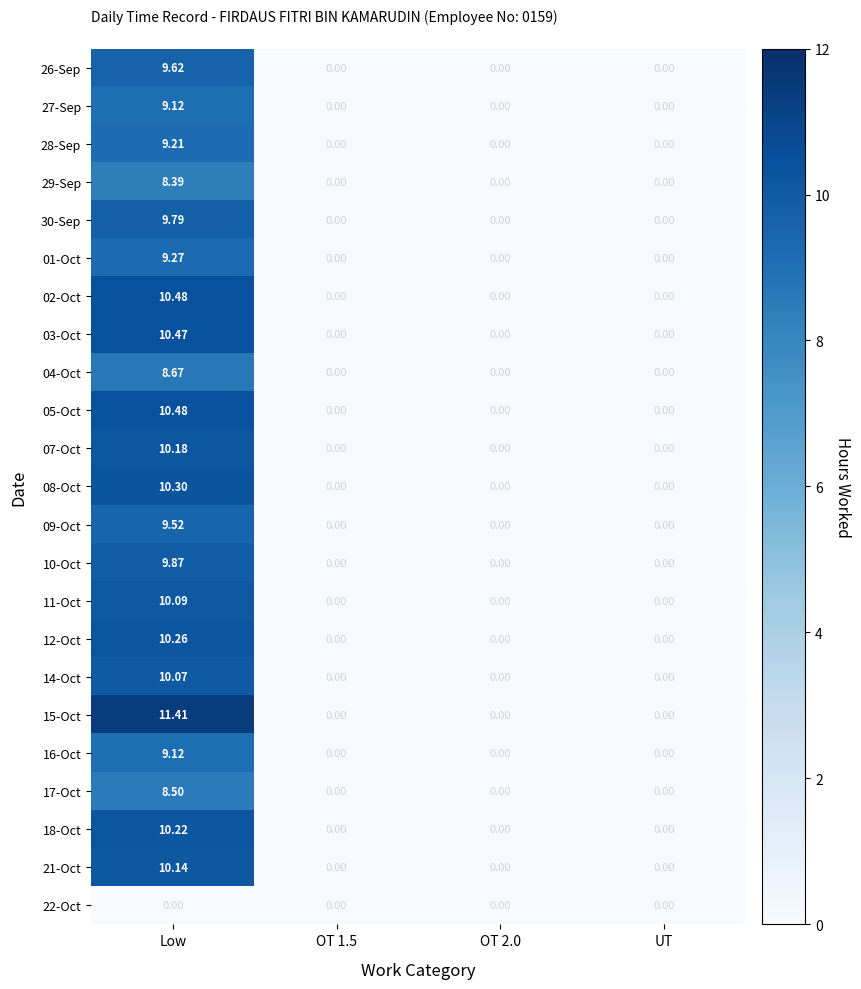

At which category is the sum across all series the highest?

Low